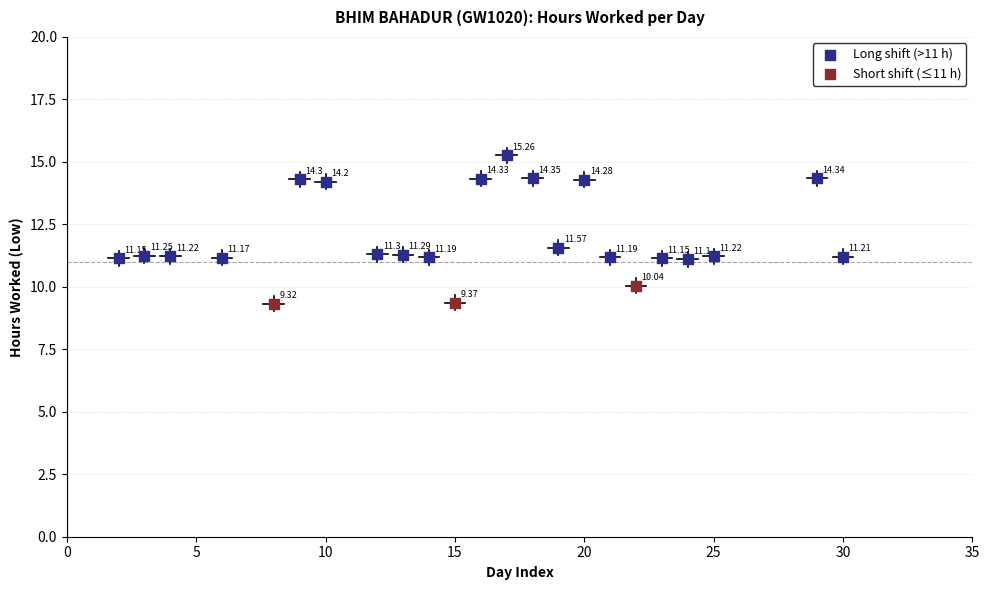

Which series has the widest spread of Y values?

Long shift (>11 h)